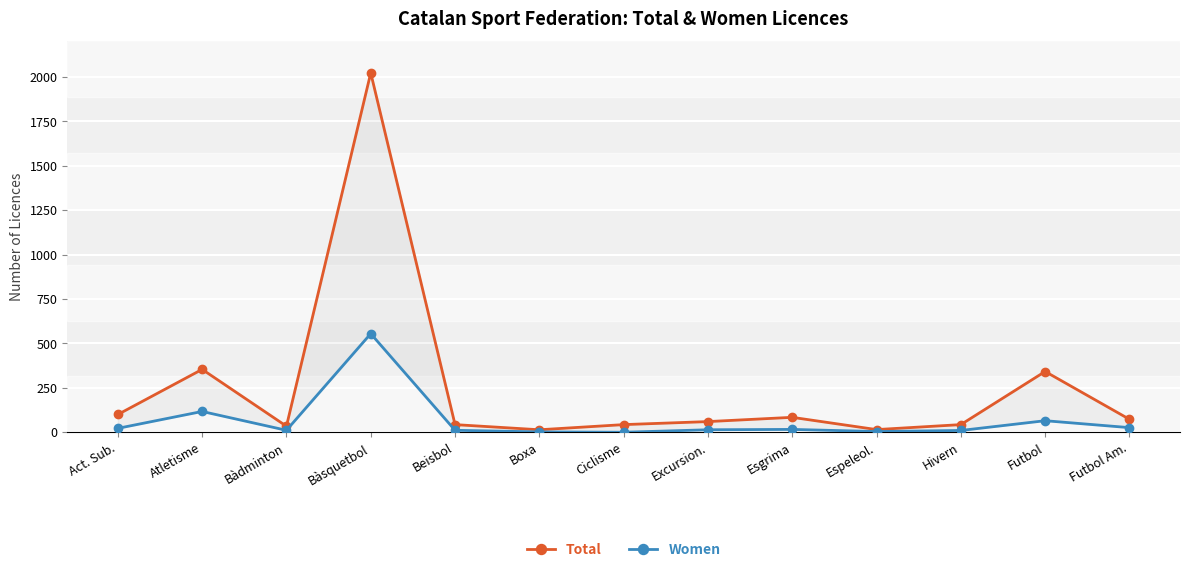

Is it true that Women equals 117 at Atletisme?

True